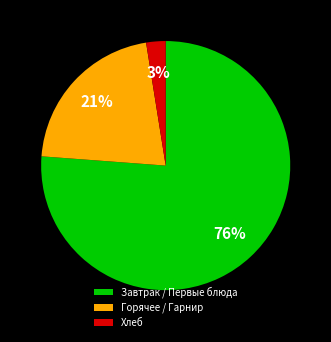

Does any single category account for the majority?

Yes